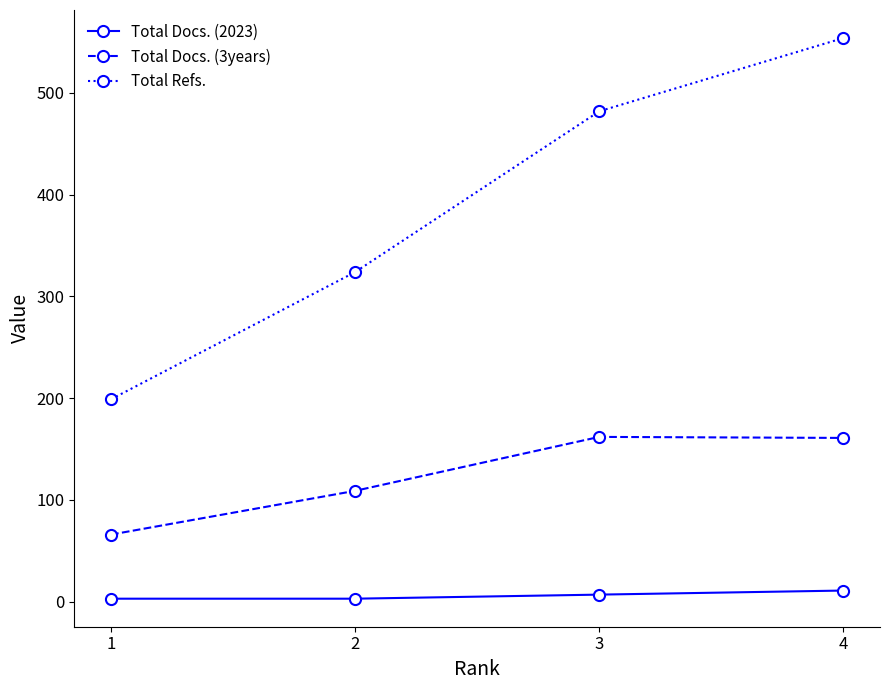

True or false: Total Docs. (2023) and Total Refs. cross at least once.

False